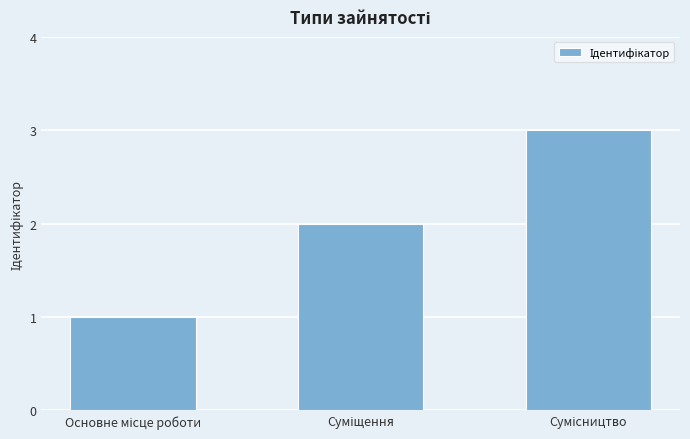

What is the maximum value shown in the chart?

3